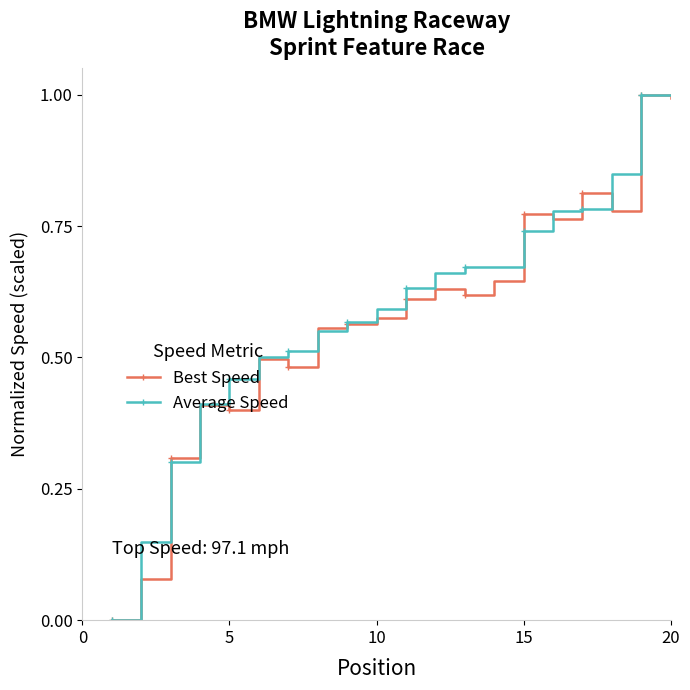

What is the greatest value displayed?

1.0